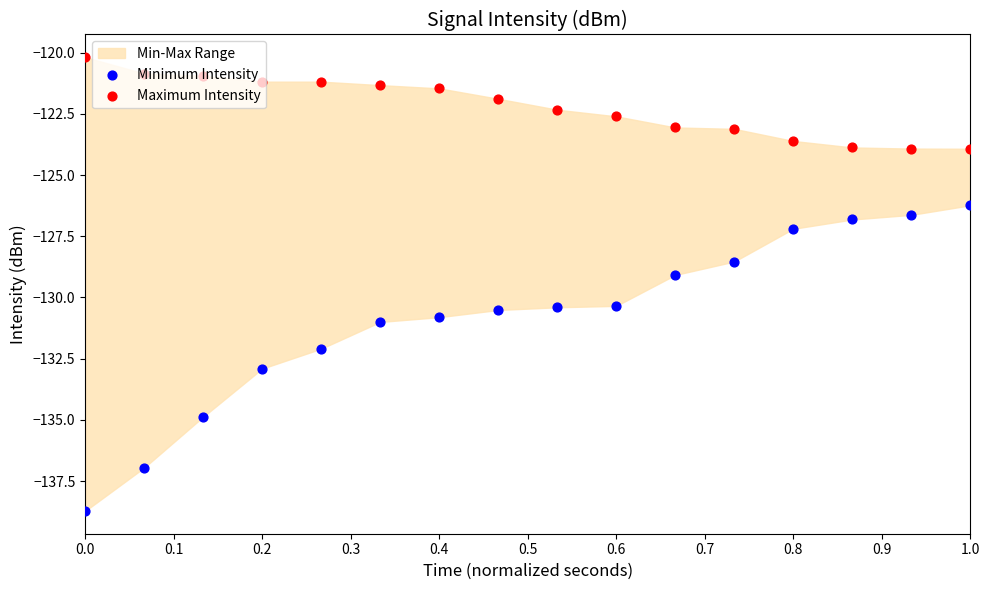

At which category is the sum across all series the highest?

1.0